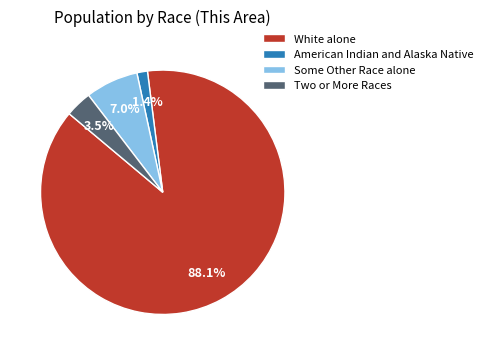

Combined, what portion of the pie is White alone and Some Other Race alone?

95.1%